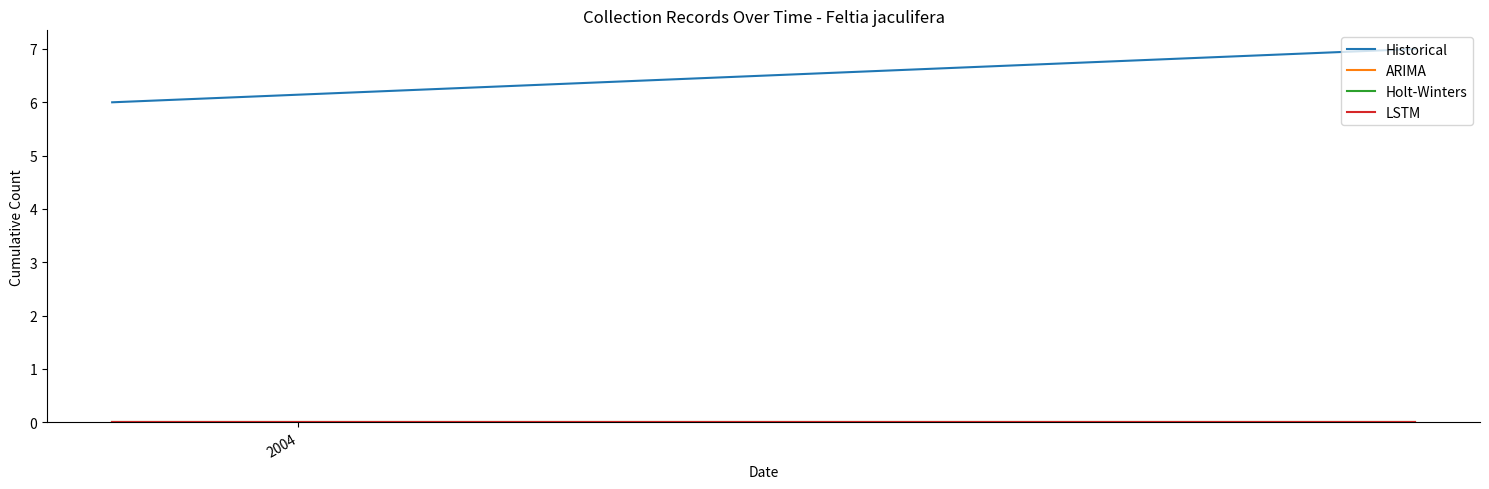

What is the minimum value for Historical?

6